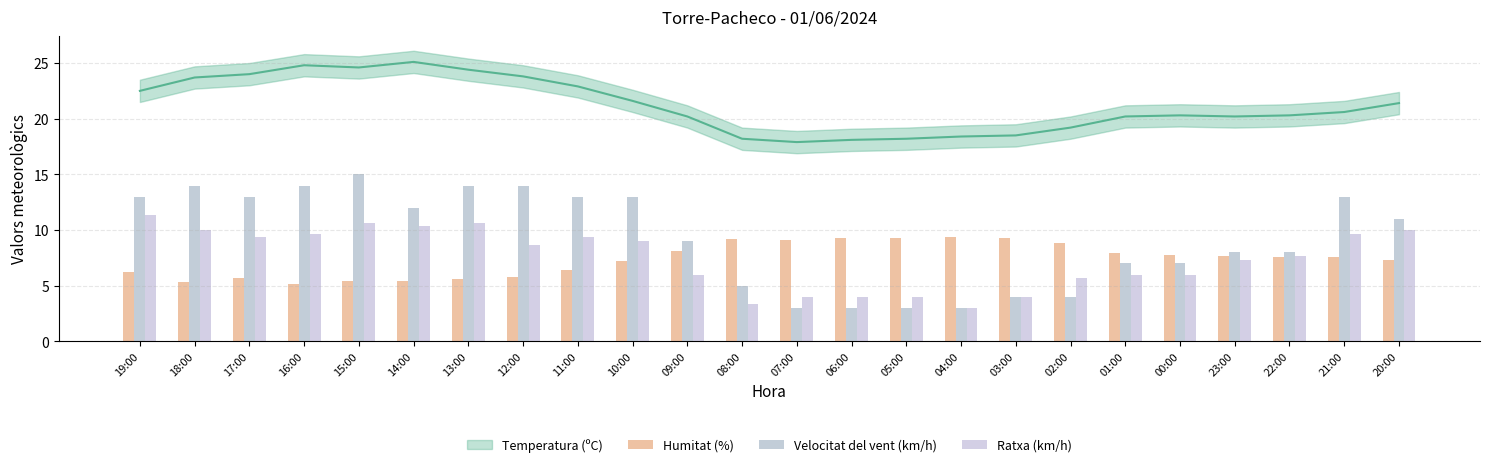

Is it true that Humitat (%) equals 9.7 at 14:00?

False